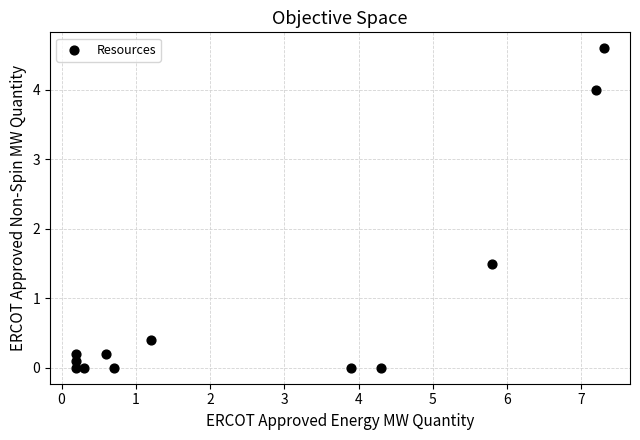

What Y value in the scatter plot is closest to 2?

1.5